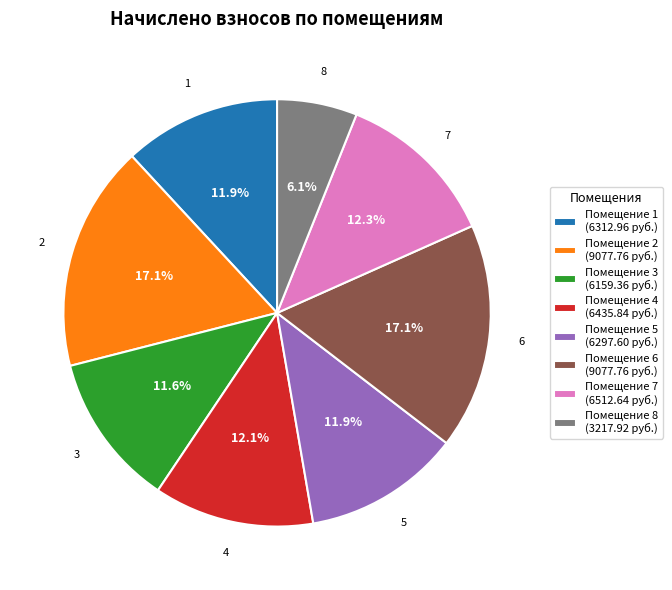

What percentage do Помещение 4 (6435.84 руб.) and Помещение 6 (9077.76 руб.) together represent?

29.2%